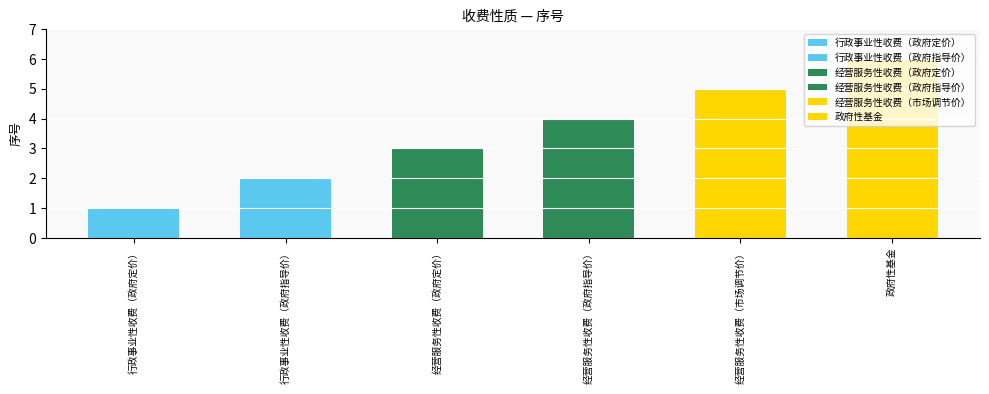

The value at 行政事业性收费（政府指导价） is 2. True or false?

True